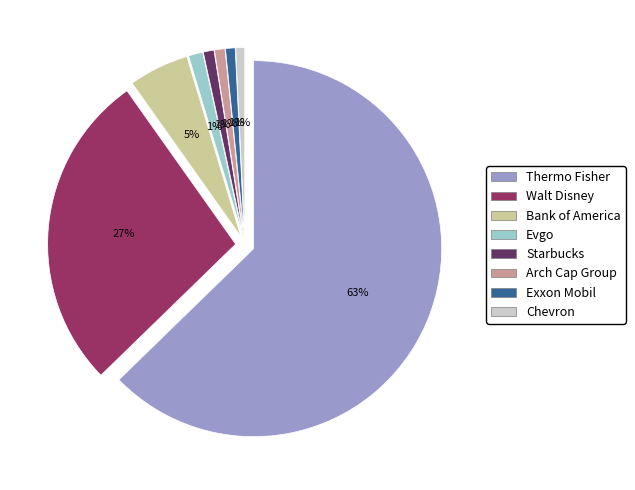

What is the change in value from Starbucks Corp. to Chevron Corp?

-37550